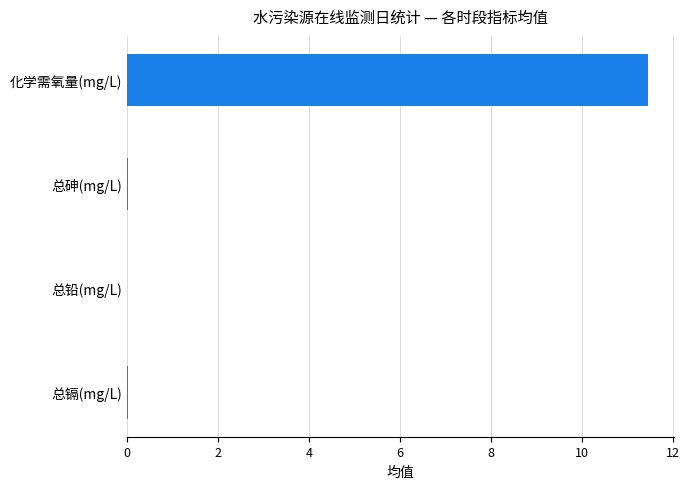

What is the sum of all values?

11.5